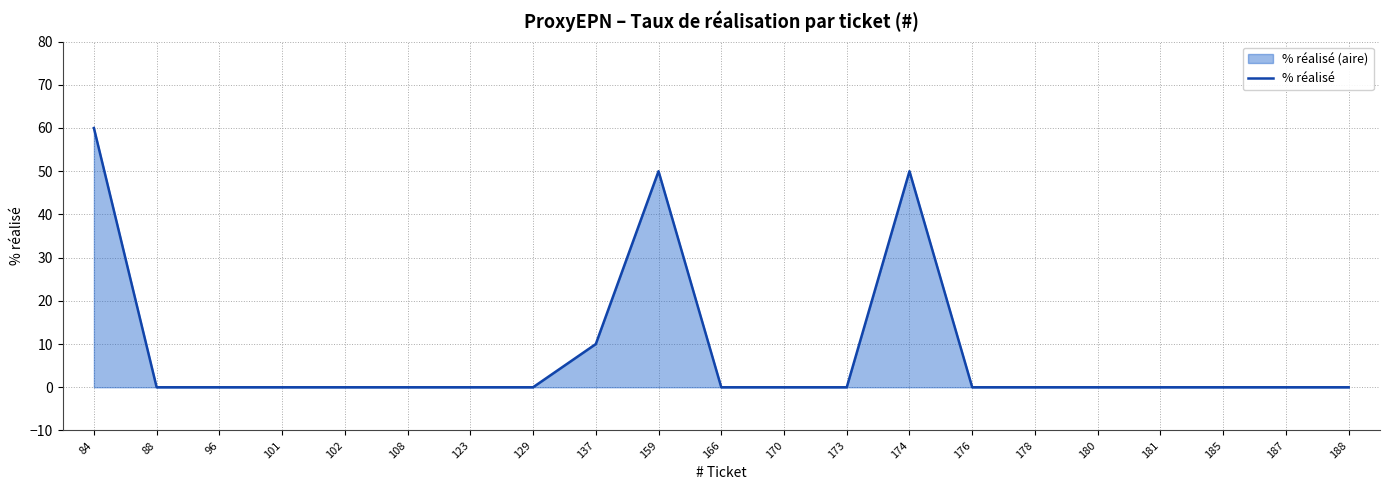

List the labels in order of value, largest first.

84, 159, 174, 137, 88, 96, 101, 102, 108, 123, 129, 166, 170, 173, 176, 178, 180, 181, 185, 187, 188